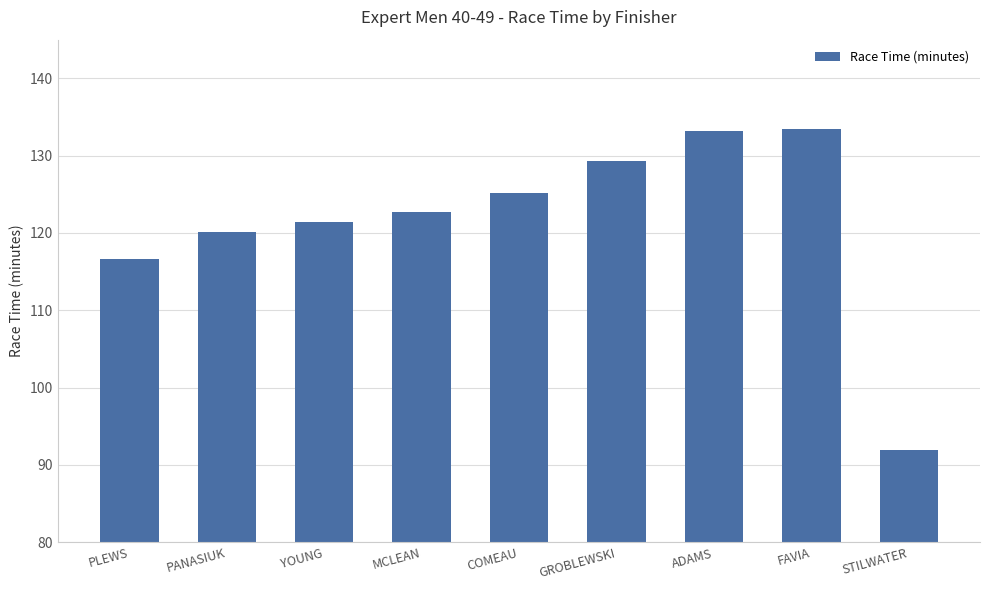

What position from the right is FAVIA?

2